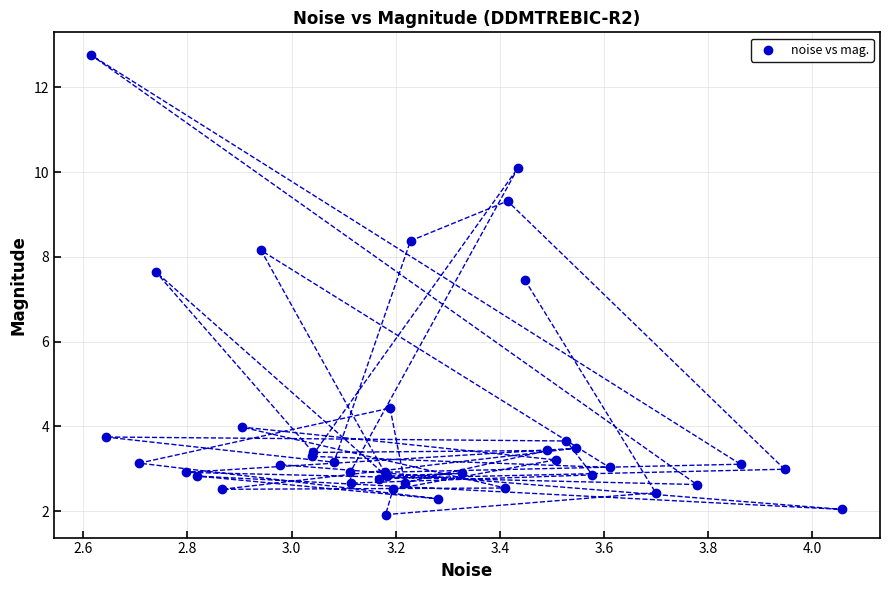

What Y value in the scatter plot is closest to 7?

7.5